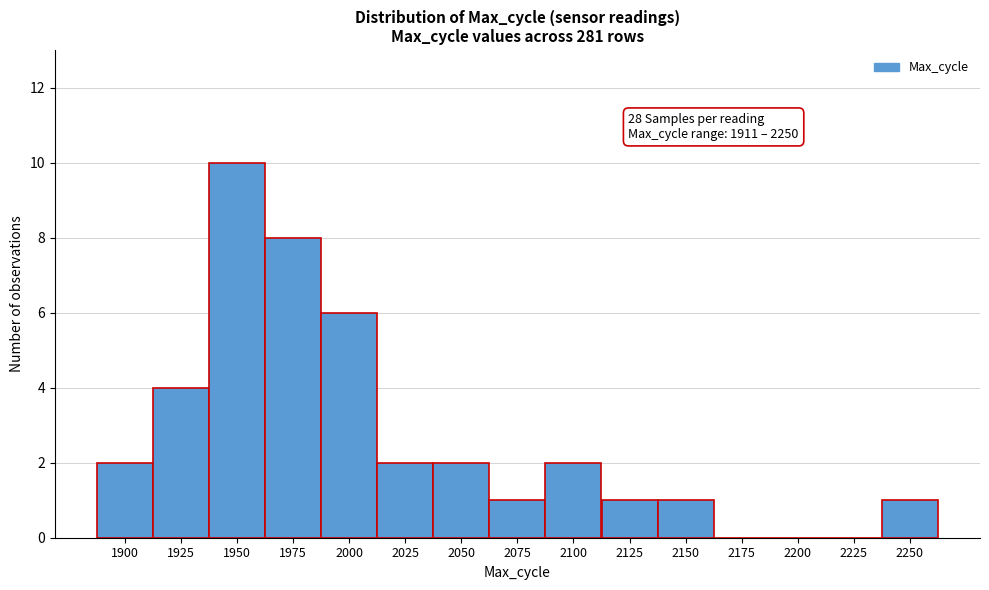

Reading left to right, extract all data points from this chart.

1900=2	1925=4	1950=10	1975=8	2000=6	2025=2	2050=2	2075=1	2100=2	2125=1	2150=1	2175=0	2200=0	2225=0	2250=1